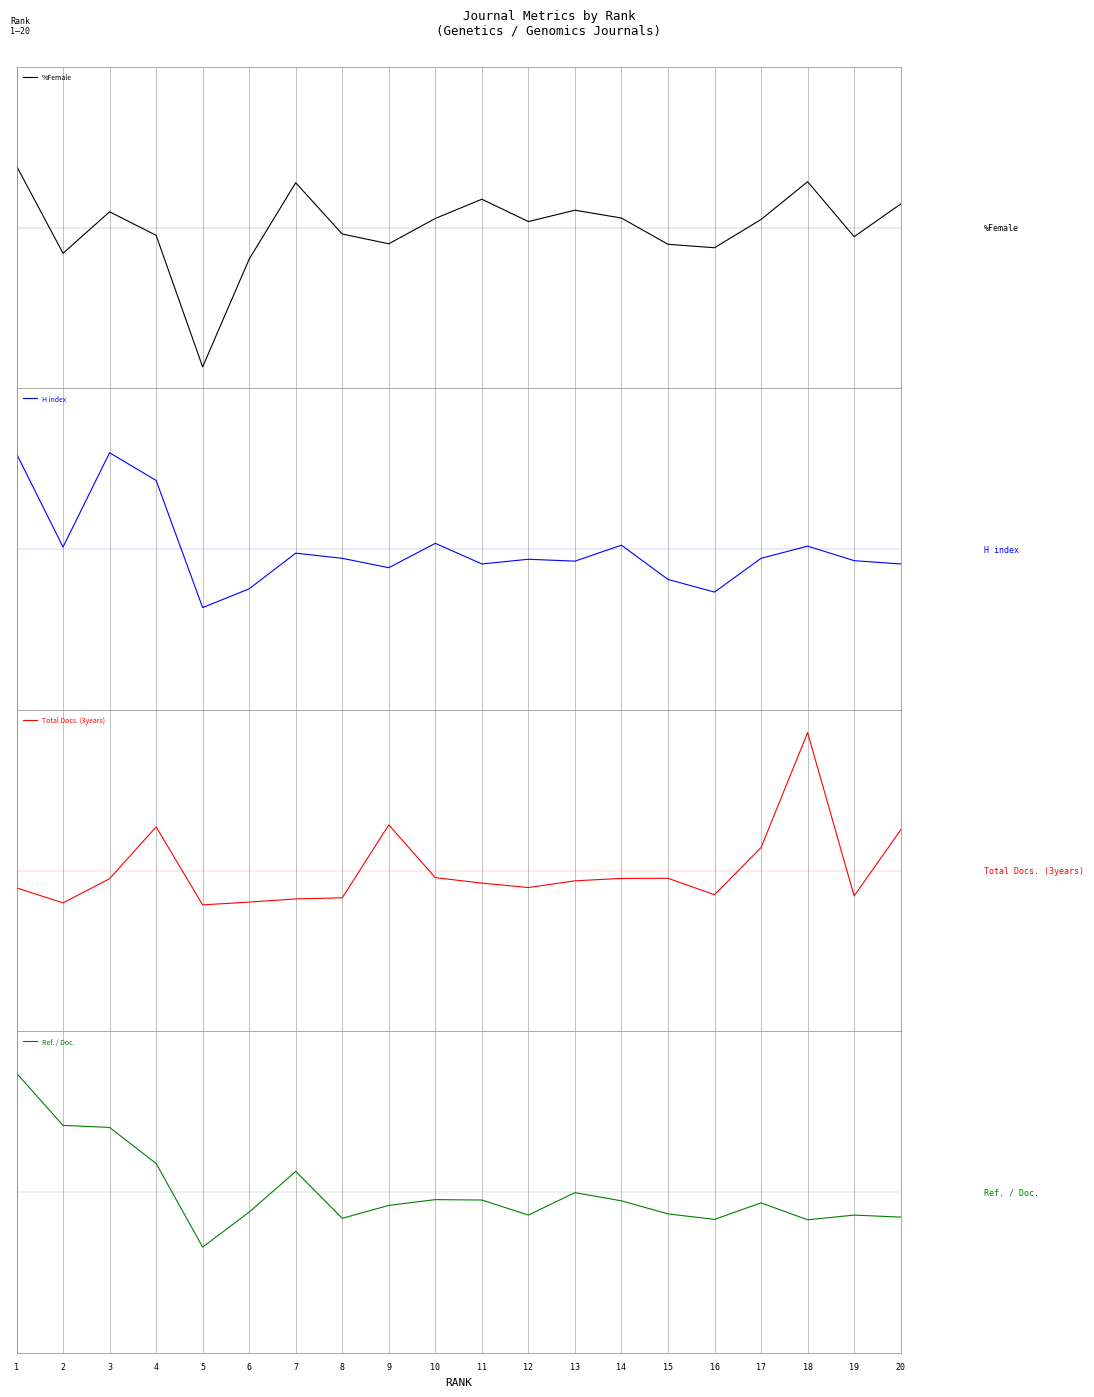

Is it true that Ref. / Doc. equals -0.9 at 20?

False